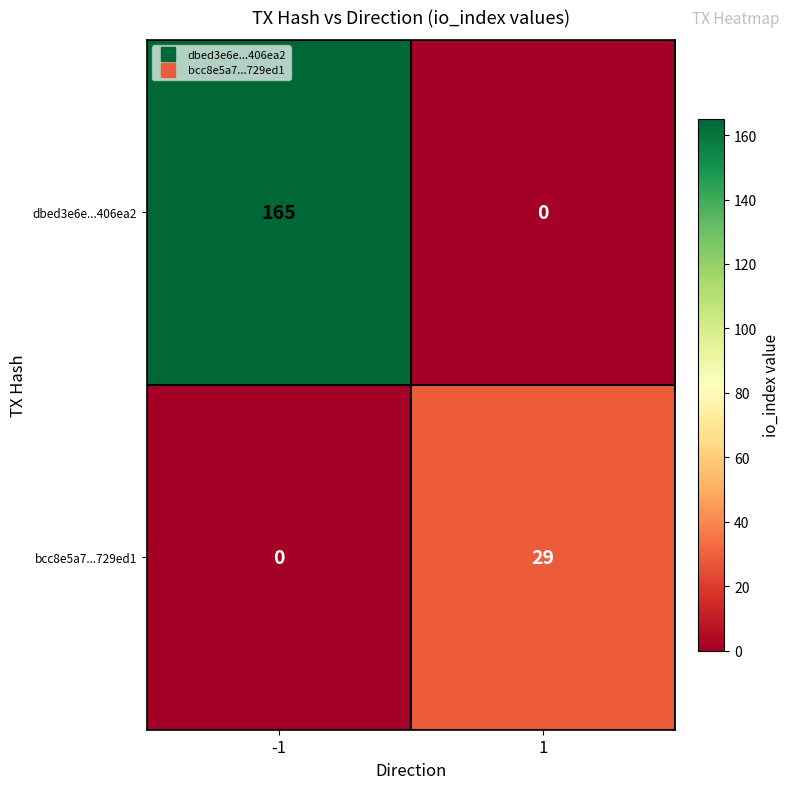

What is the sum of all dbed3e6e...406ea2 values?

165